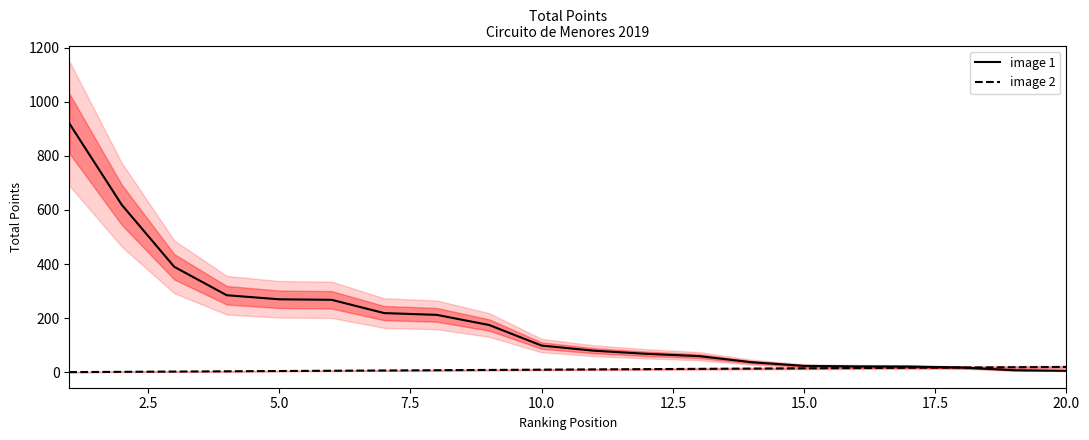

True or false: image 2 and image 1 cross at least once.

False